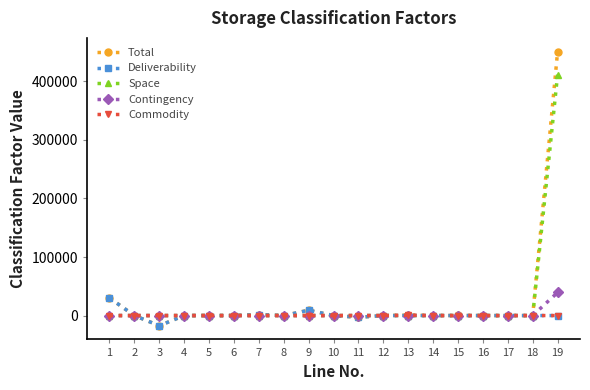

Which label corresponds to the largest value in the chart?

19